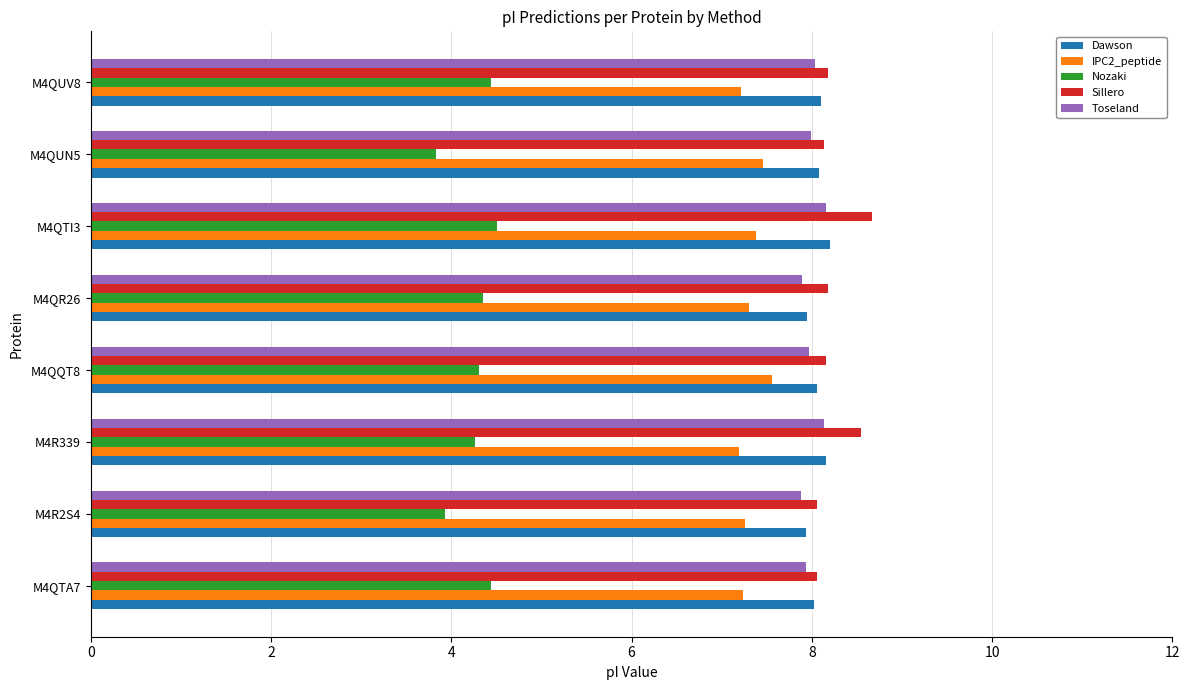

What is the difference between the maximum and minimum values in the Dawson series?

0.3